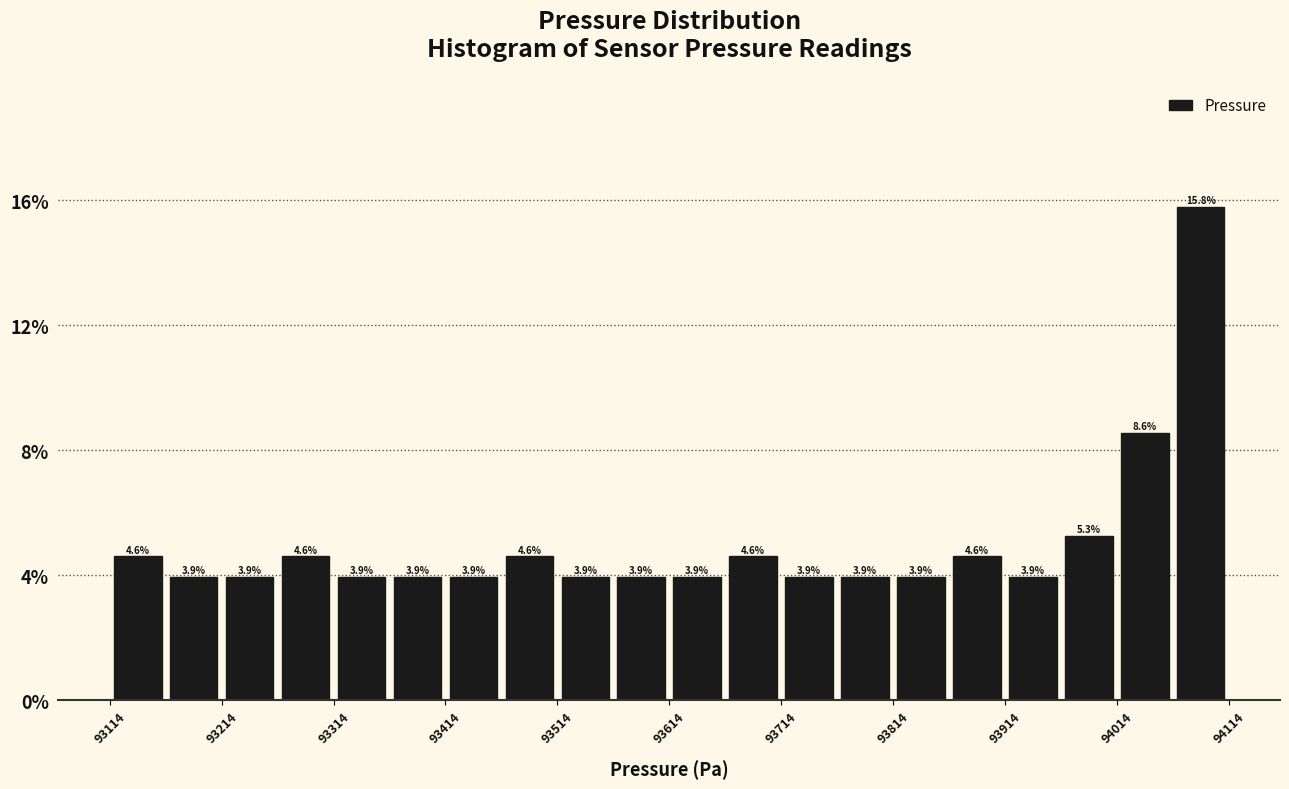

Read against the x-axis, roughly where is the centre of the tallest bar?

94080